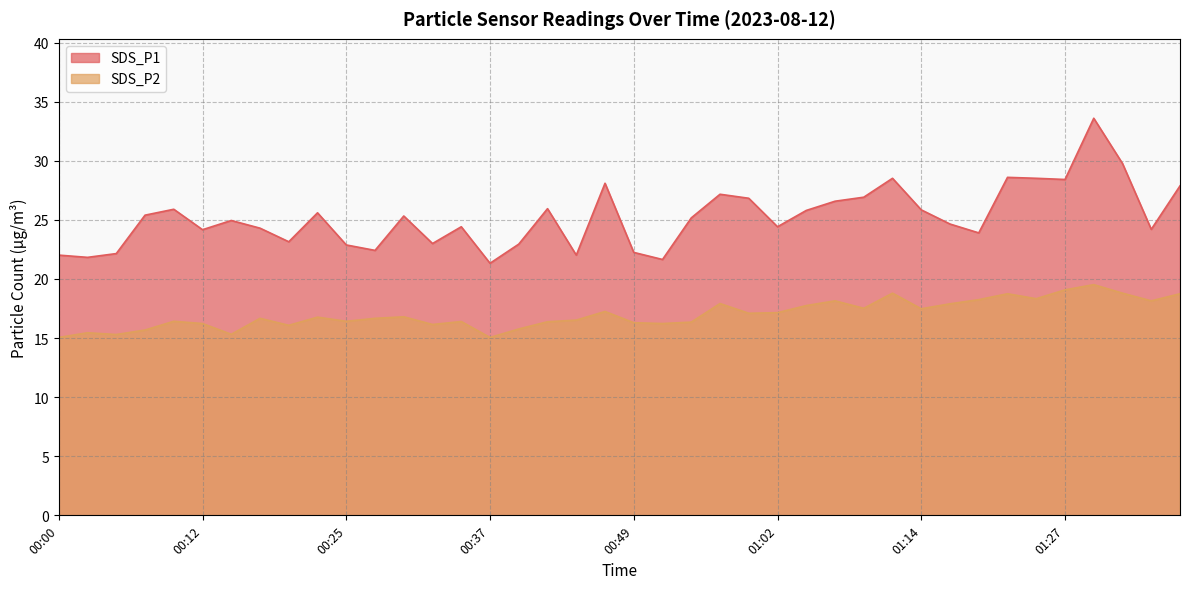

What are all the series names shown in the legend?

SDS_P1, SDS_P2